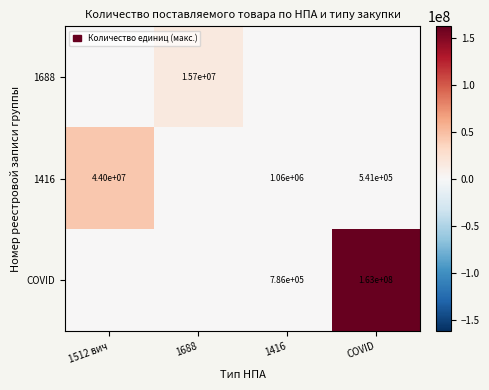

What is the maximum value shown in the chart?

162567208